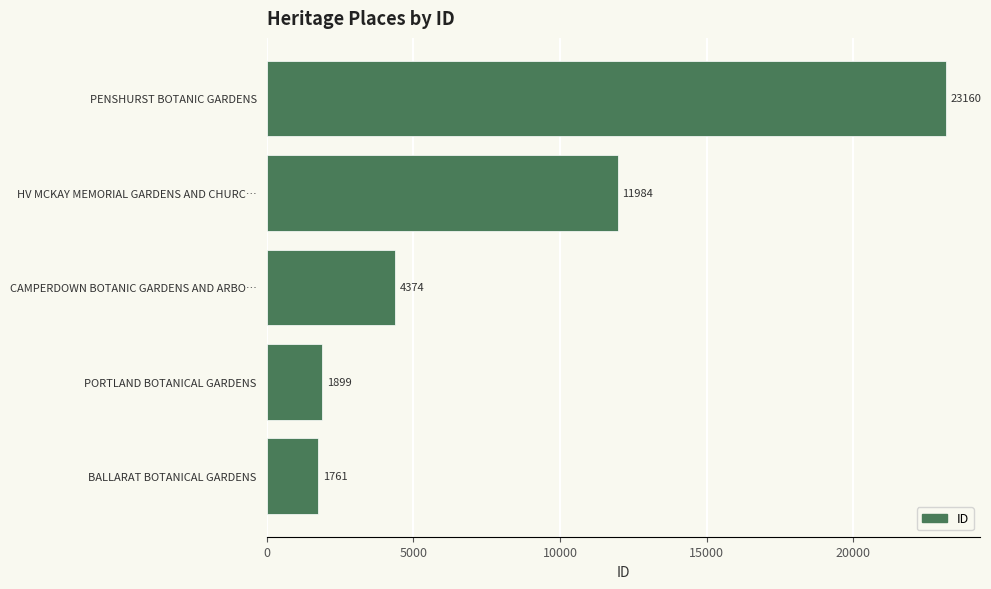

What is the minimum value shown in the chart?

1761